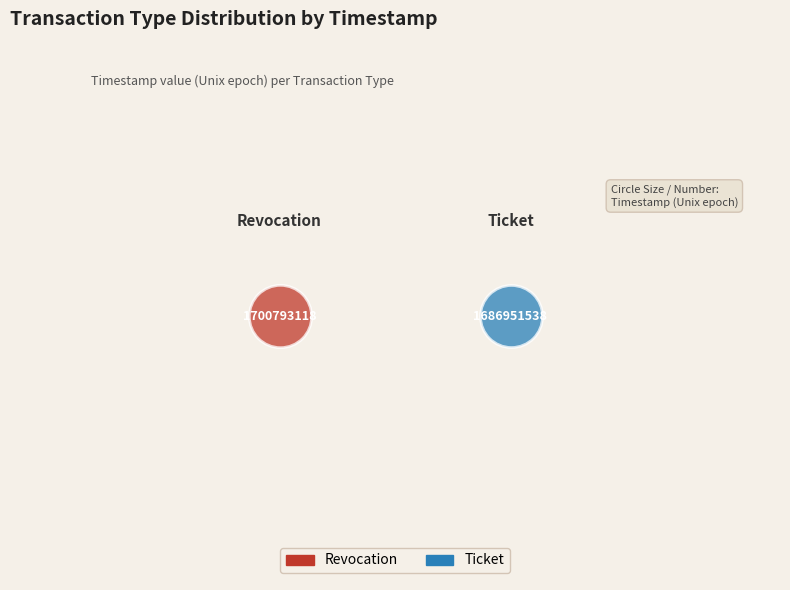

Which category has the smallest portion of the pie?

Ticket